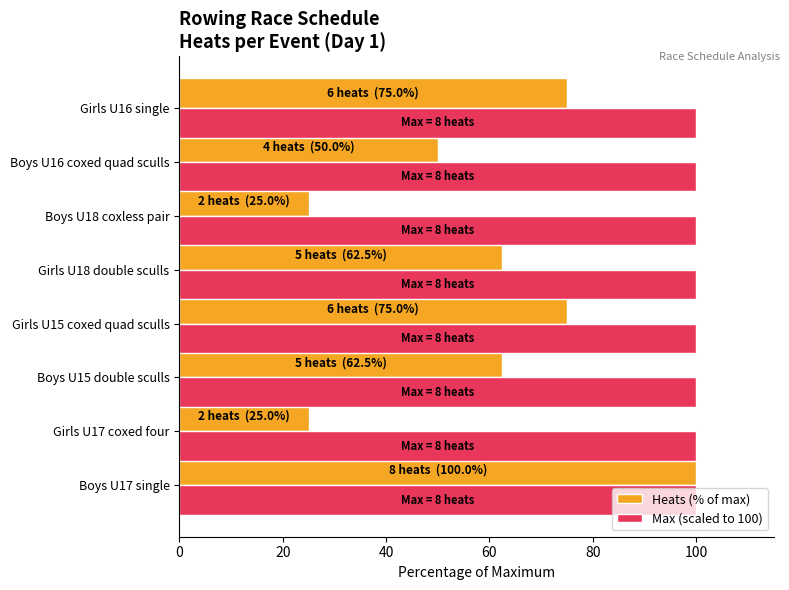

What is the average value of the Max (scaled to 100) series?

100.0